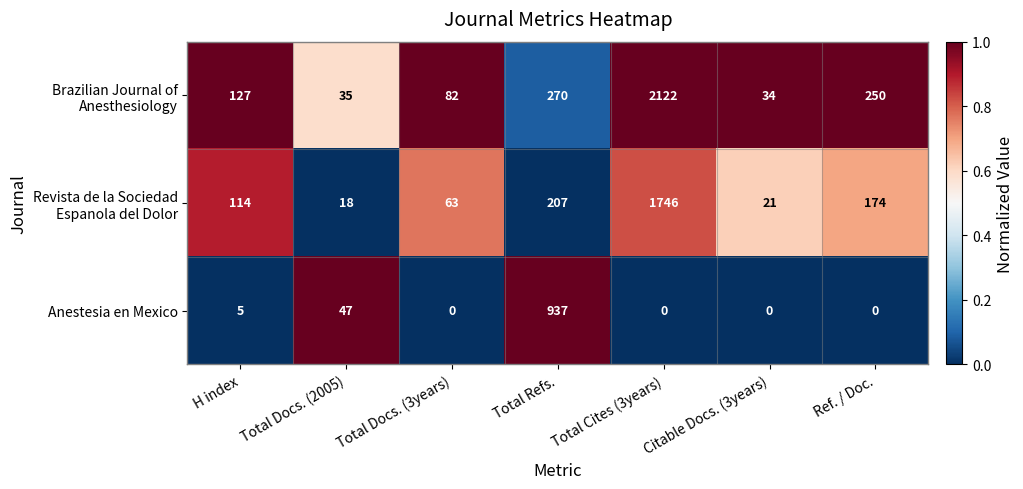

What is the maximum value shown in the chart?

2122